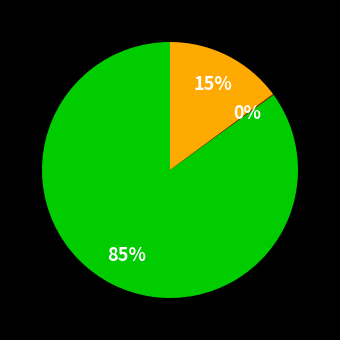

Is there any slice that represents more than half of the pie?

Yes